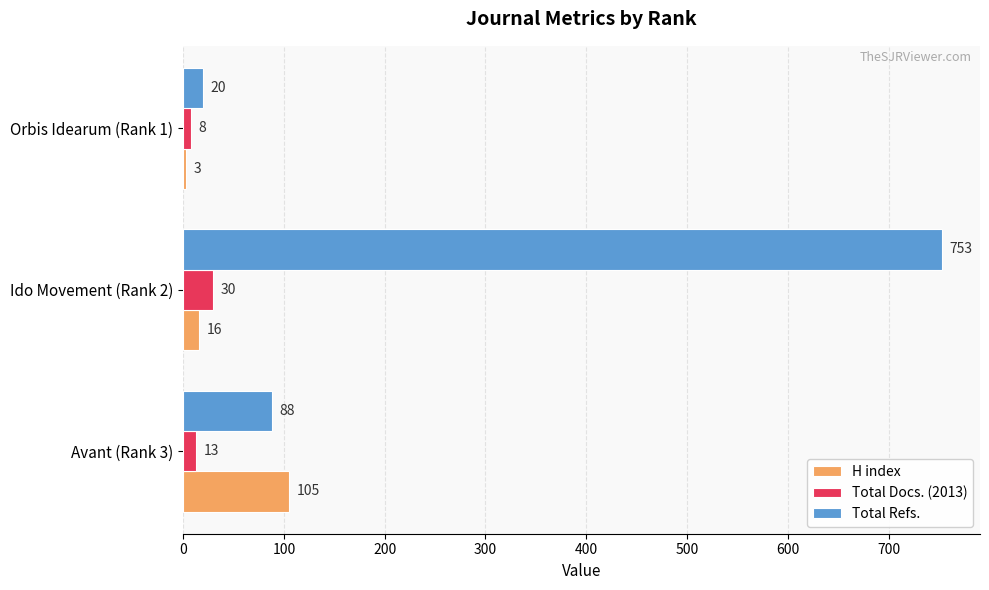

What is the difference between the maximum and minimum values in the Total Refs. series?

733